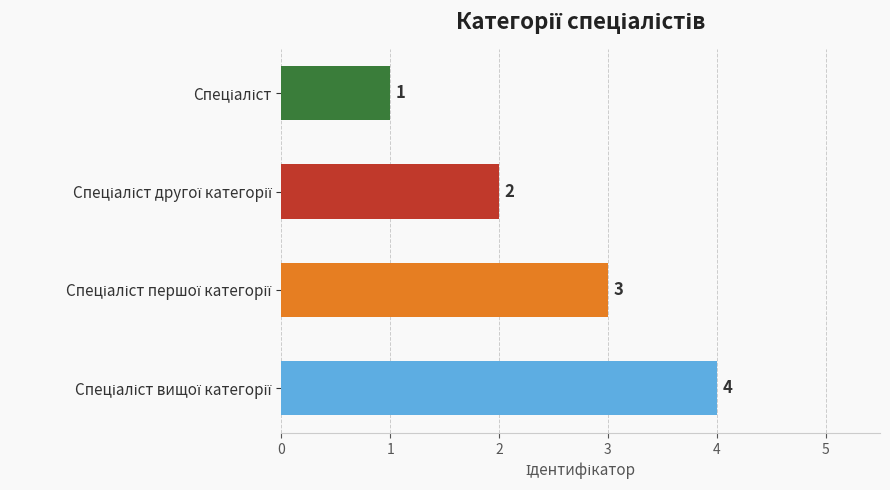

How many bars are there in total?

4